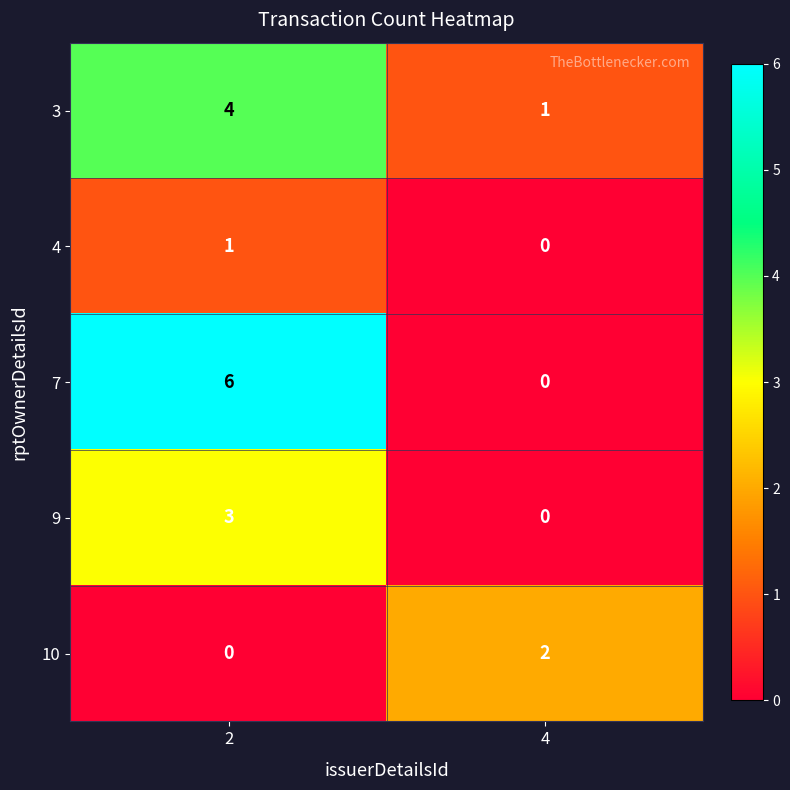

Reading left to right, list all the values displayed in this chart.

3: 2=4	4=1
4: 2=1	4=0
7: 2=6	4=0
9: 2=3	4=0
10: 2=0	4=2